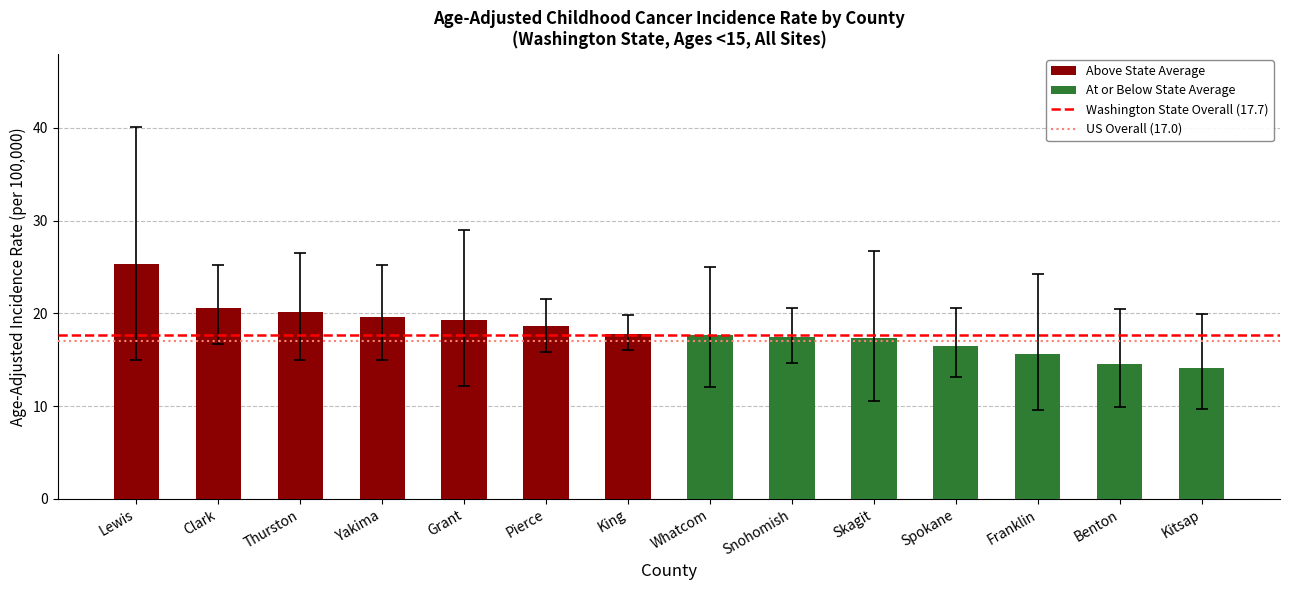

What is the change in value from Whatcom to Spokane?

-1.2